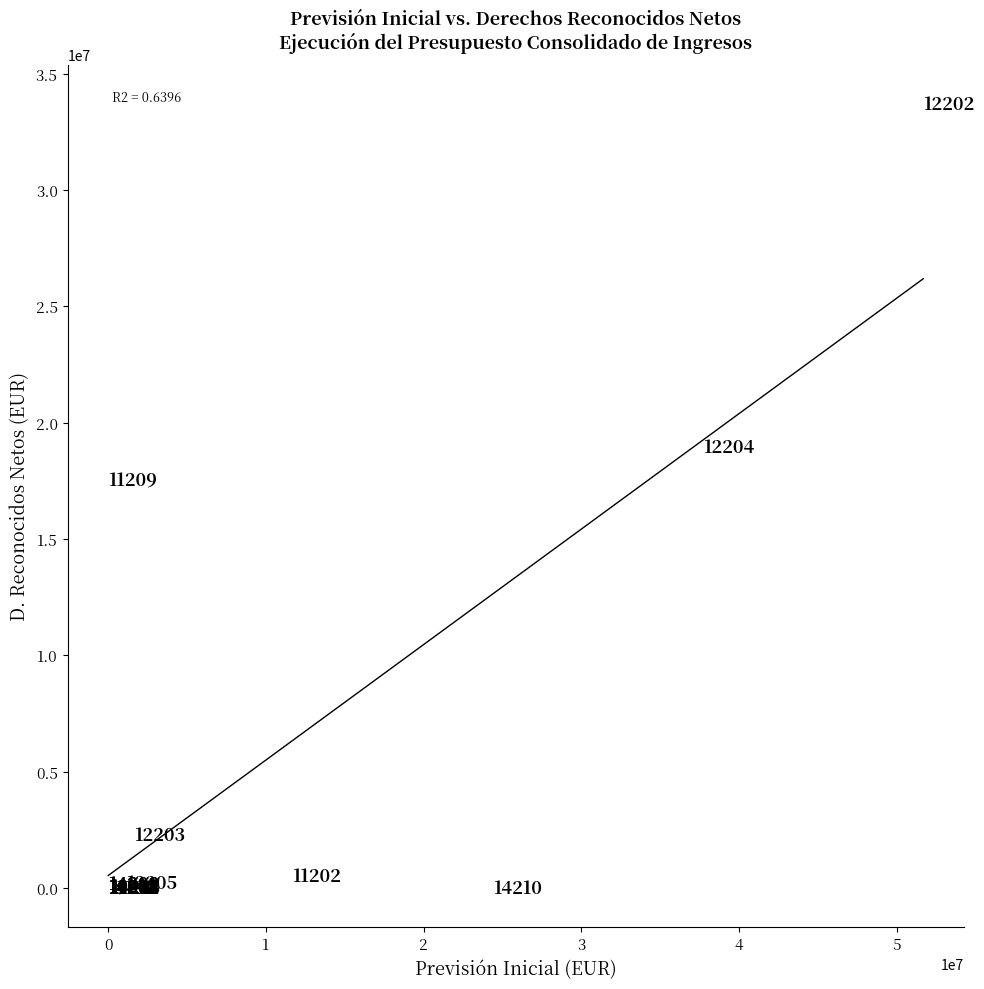

What Y value in the scatter plot is closest to 16849903?

17501718.9